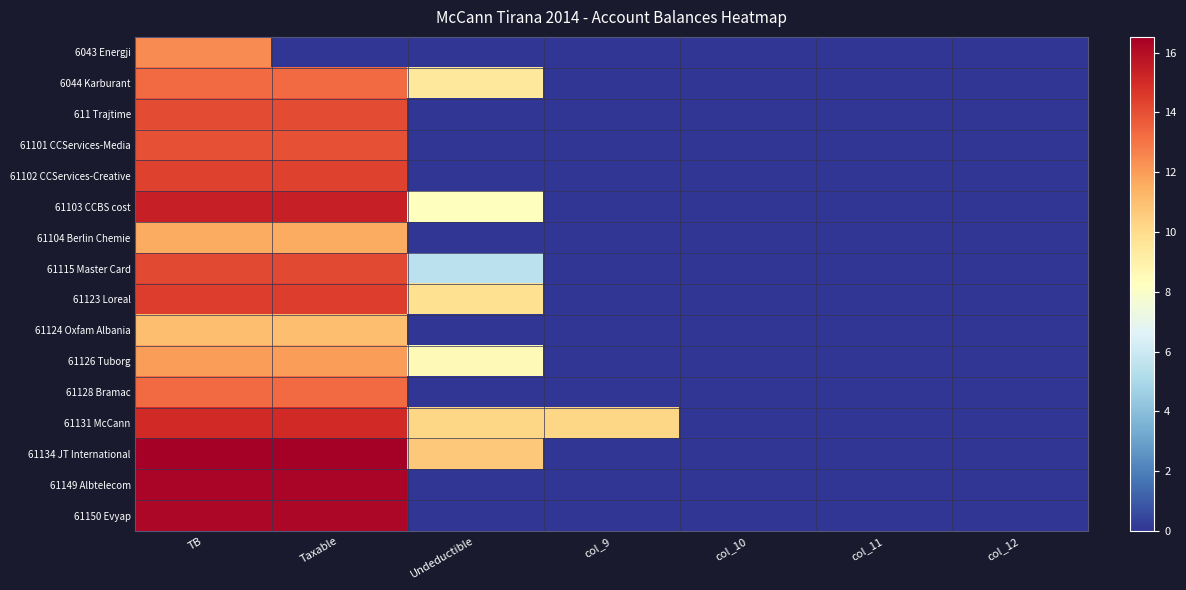

Reading left to right, transcribe all the data shown in this chart.

6043 Energji: TB=12.4	Taxable=0.0	Undeductible=0.0	col_9=0.0	col_10=0.0	col_11=0.0	col_12=0.0
6044 Karburant: TB=13.3	Taxable=13.3	Undeductible=9.5	col_9=0.0	col_10=0.0	col_11=0.0	col_12=0.0
611 Trajtime: TB=14.1	Taxable=14.1	Undeductible=0.0	col_9=0.0	col_10=0.0	col_11=0.0	col_12=0.0
61101 CCServices-Media: TB=14.0	Taxable=14.0	Undeductible=0.0	col_9=0.0	col_10=0.0	col_11=0.0	col_12=0.0
61102 CCServices-Creative: TB=14.4	Taxable=14.4	Undeductible=0.0	col_9=0.0	col_10=0.0	col_11=0.0	col_12=0.0
61103 CCBS cost: TB=15.4	Taxable=15.4	Undeductible=8.3	col_9=0.0	col_10=0.0	col_11=0.0	col_12=0.0
61104 Berlin Chemie: TB=11.6	Taxable=11.6	Undeductible=0.0	col_9=0.0	col_10=0.0	col_11=0.0	col_12=0.0
61115 Master Card: TB=14.2	Taxable=14.2	Undeductible=5.5	col_9=0.0	col_10=0.0	col_11=0.0	col_12=0.0
61123 Loreal: TB=14.5	Taxable=14.5	Undeductible=9.8	col_9=0.0	col_10=0.0	col_11=0.0	col_12=0.0
61124 Oxfam Albania: TB=11.0	Taxable=11.0	Undeductible=0.0	col_9=0.0	col_10=0.0	col_11=0.0	col_12=0.0
61126 Tuborg: TB=12.0	Taxable=12.0	Undeductible=8.5	col_9=0.0	col_10=0.0	col_11=0.0	col_12=0.0
61128 Bramac: TB=13.2	Taxable=13.2	Undeductible=0.0	col_9=0.0	col_10=0.0	col_11=0.0	col_12=0.0
61131 McCann: TB=15.1	Taxable=15.1	Undeductible=10.2	col_9=10.2	col_10=0.0	col_11=0.0	col_12=0.0
61134 JT International: TB=16.5	Taxable=16.5	Undeductible=10.7	col_9=0.0	col_10=0.0	col_11=0.0	col_12=0.0
61149 Albtelecom: TB=16.3	Taxable=16.3	Undeductible=0.0	col_9=0.0	col_10=0.0	col_11=0.0	col_12=0.0
61150 Evyap: TB=16.3	Taxable=16.3	Undeductible=0.0	col_9=0.0	col_10=0.0	col_11=0.0	col_12=0.0